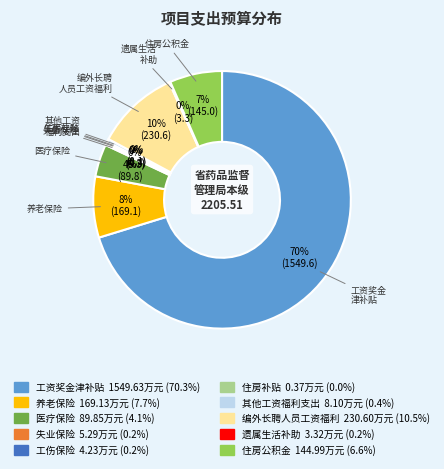

Is it true that 住房公积金 is 7% of the pie?

True